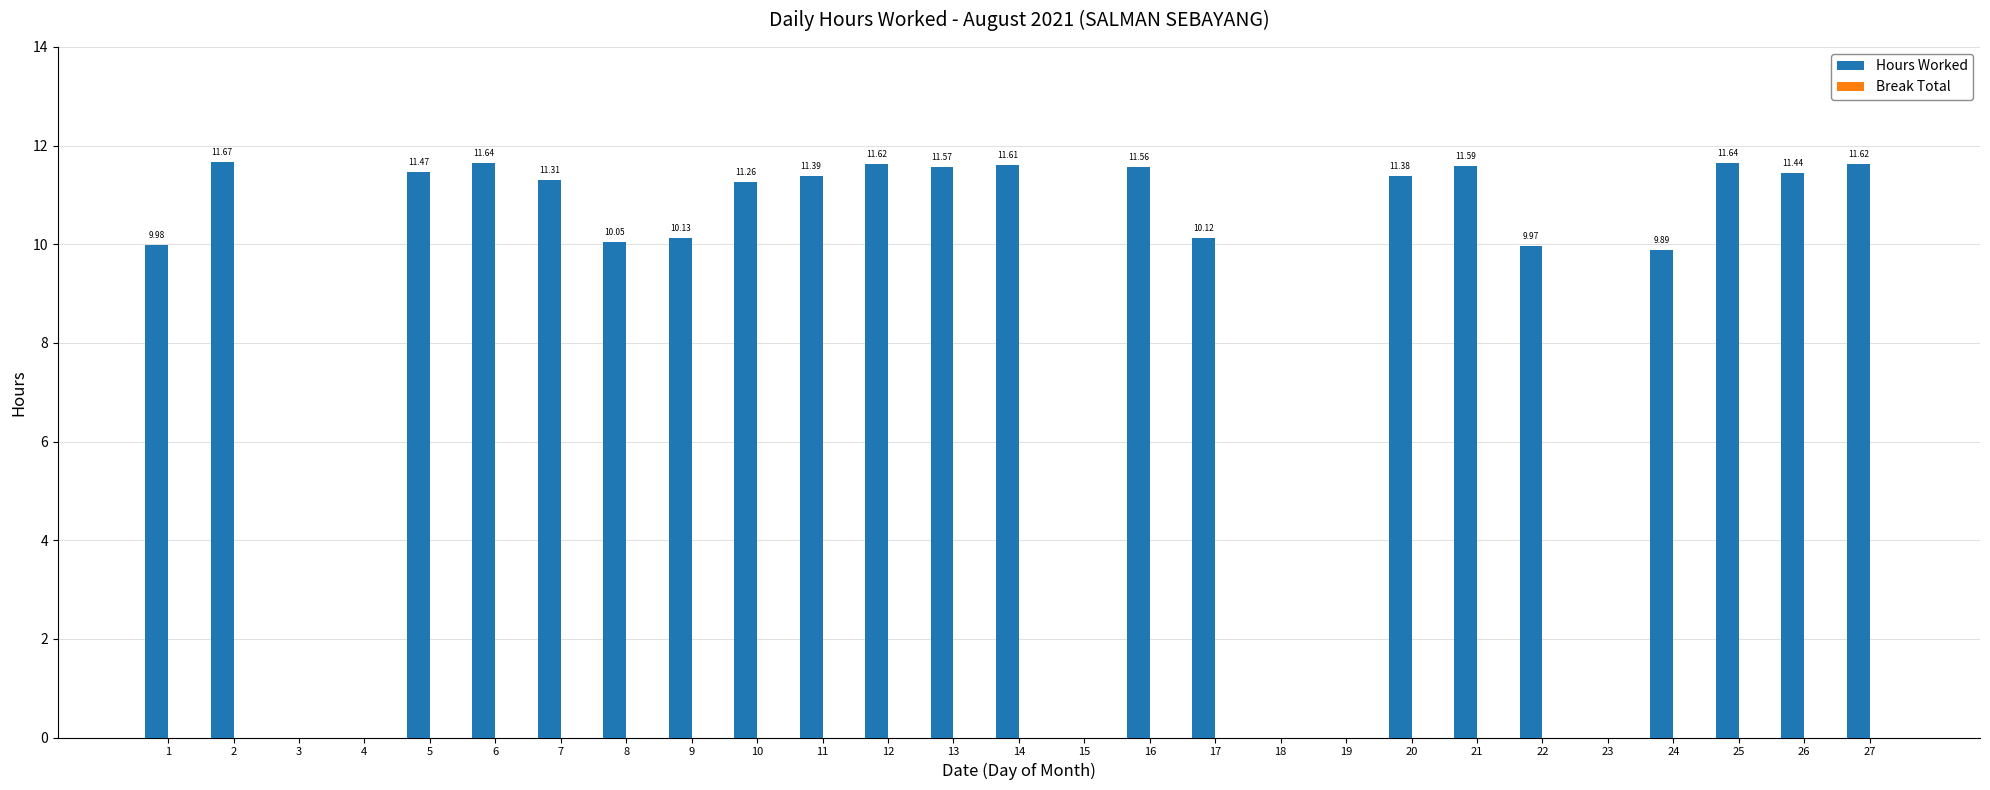

What is the sum of all values?

232.9